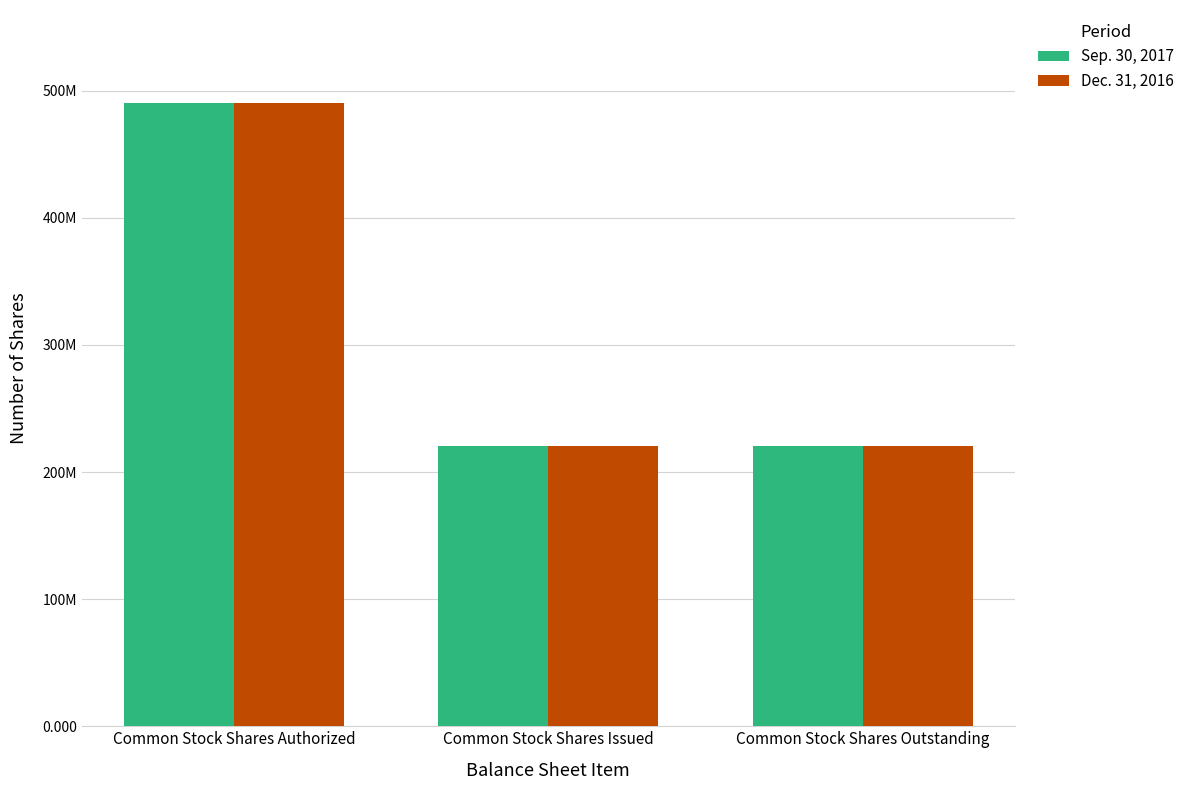

What is the value of the Sep. 30, 2017 bar at the 3rd from the left?

220631841